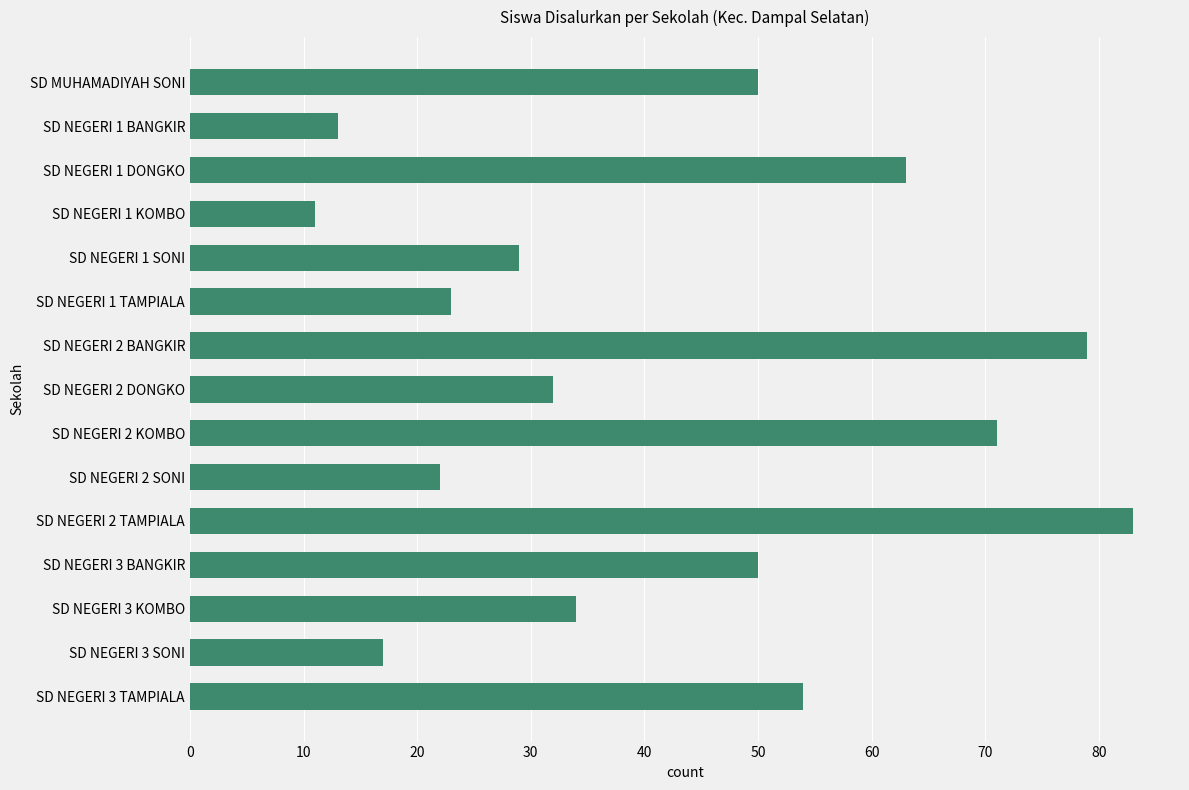

What is the change in value from SD MUHAMADIYAH SONI to SD NEGERI 1 TAMPIALA?

-27